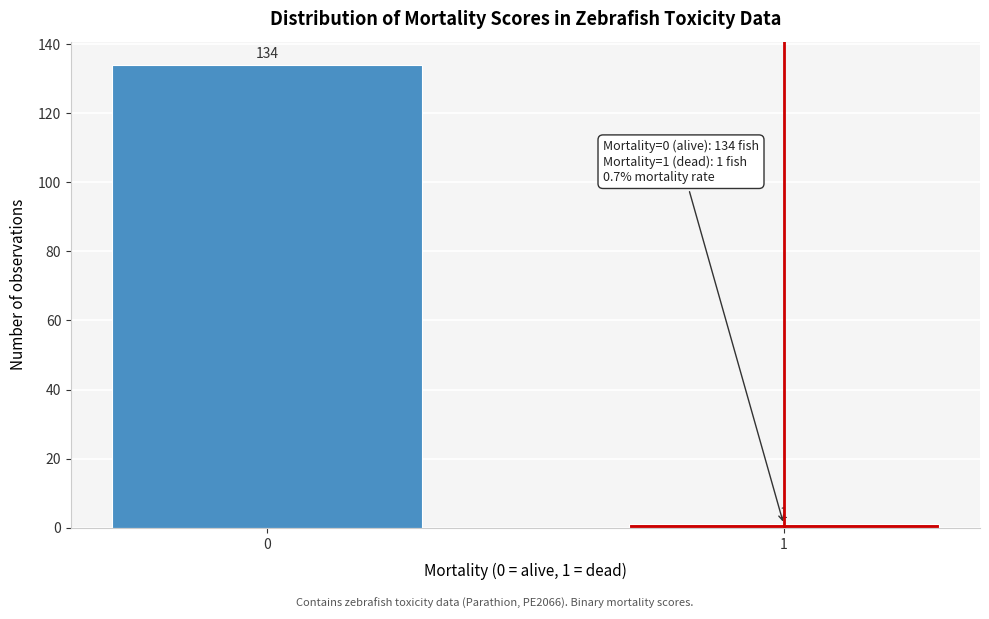

Reading left to right, list all the values displayed in this chart.

134	1